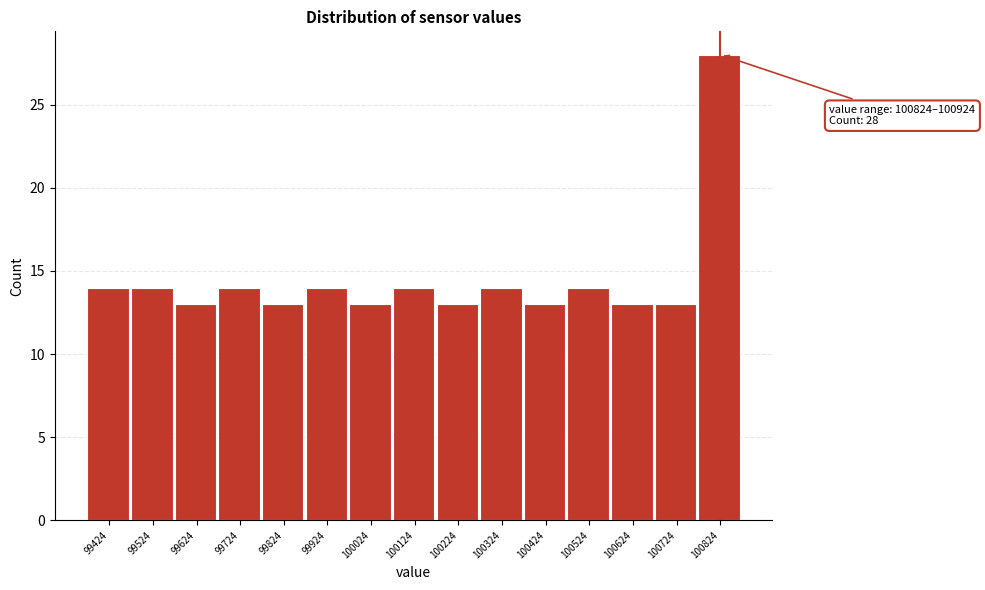

Reading right to left, extract all data points from this chart.

100824=28	100724=13	100624=13	100524=14	100424=13	100324=14	100224=13	100124=14	100024=13	99924=14	99824=13	99724=14	99624=13	99524=14	99424=14